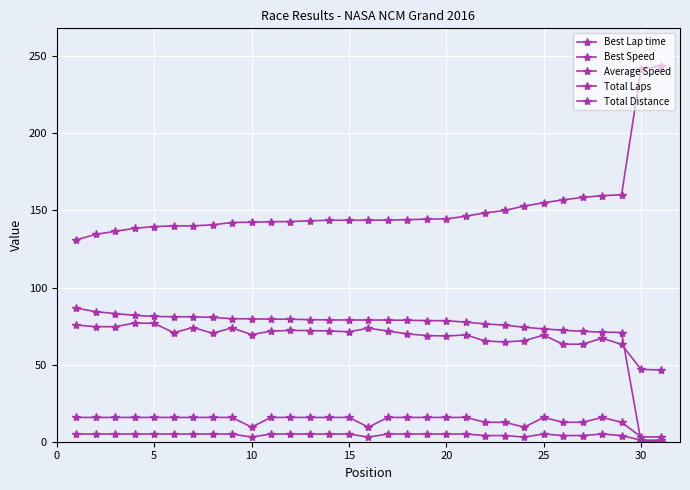

Does the chart have visible grid lines?

Yes